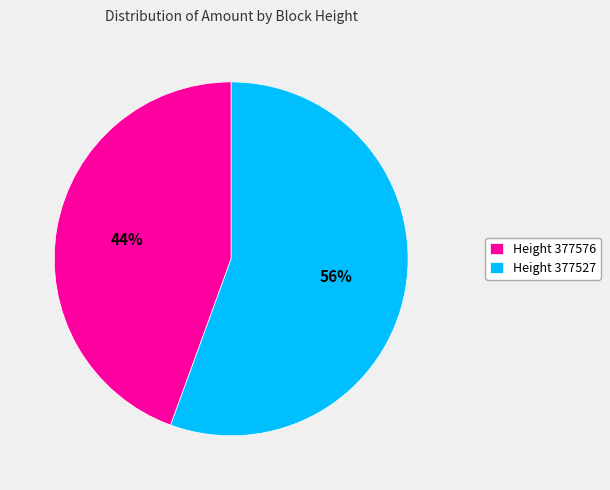

To the nearest percent, what percentage of the pie is Height 377527?

56%